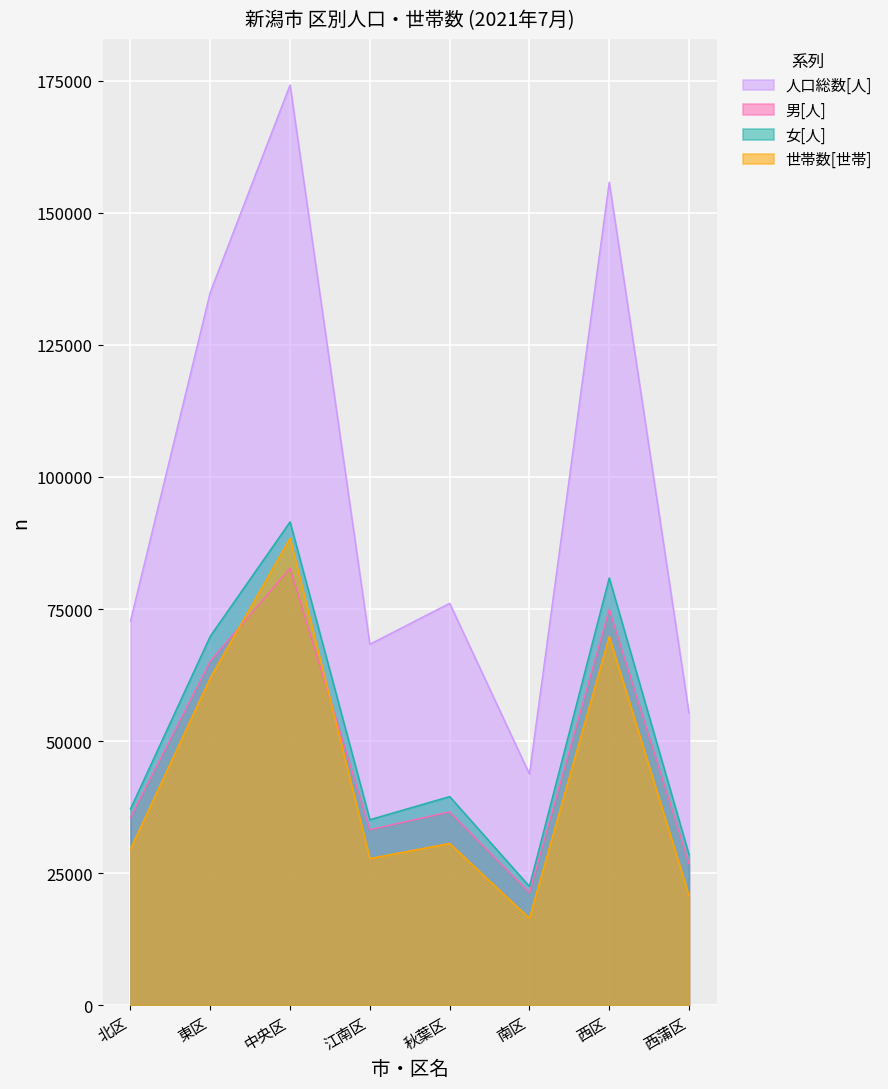

How many series are shown in this chart?

4